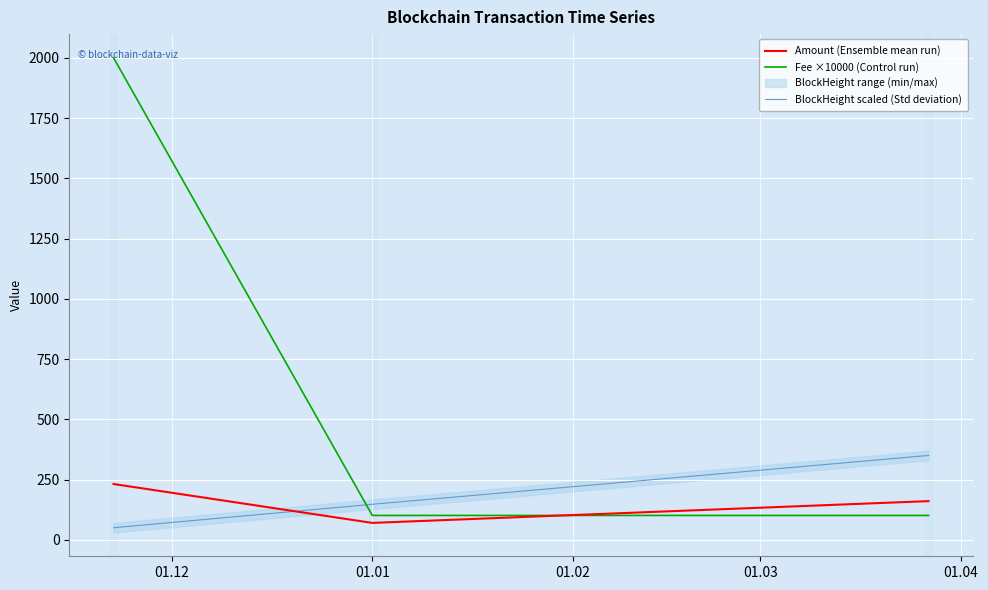

What is the highest value of the Amount (Ensemble mean run) series?

231.4